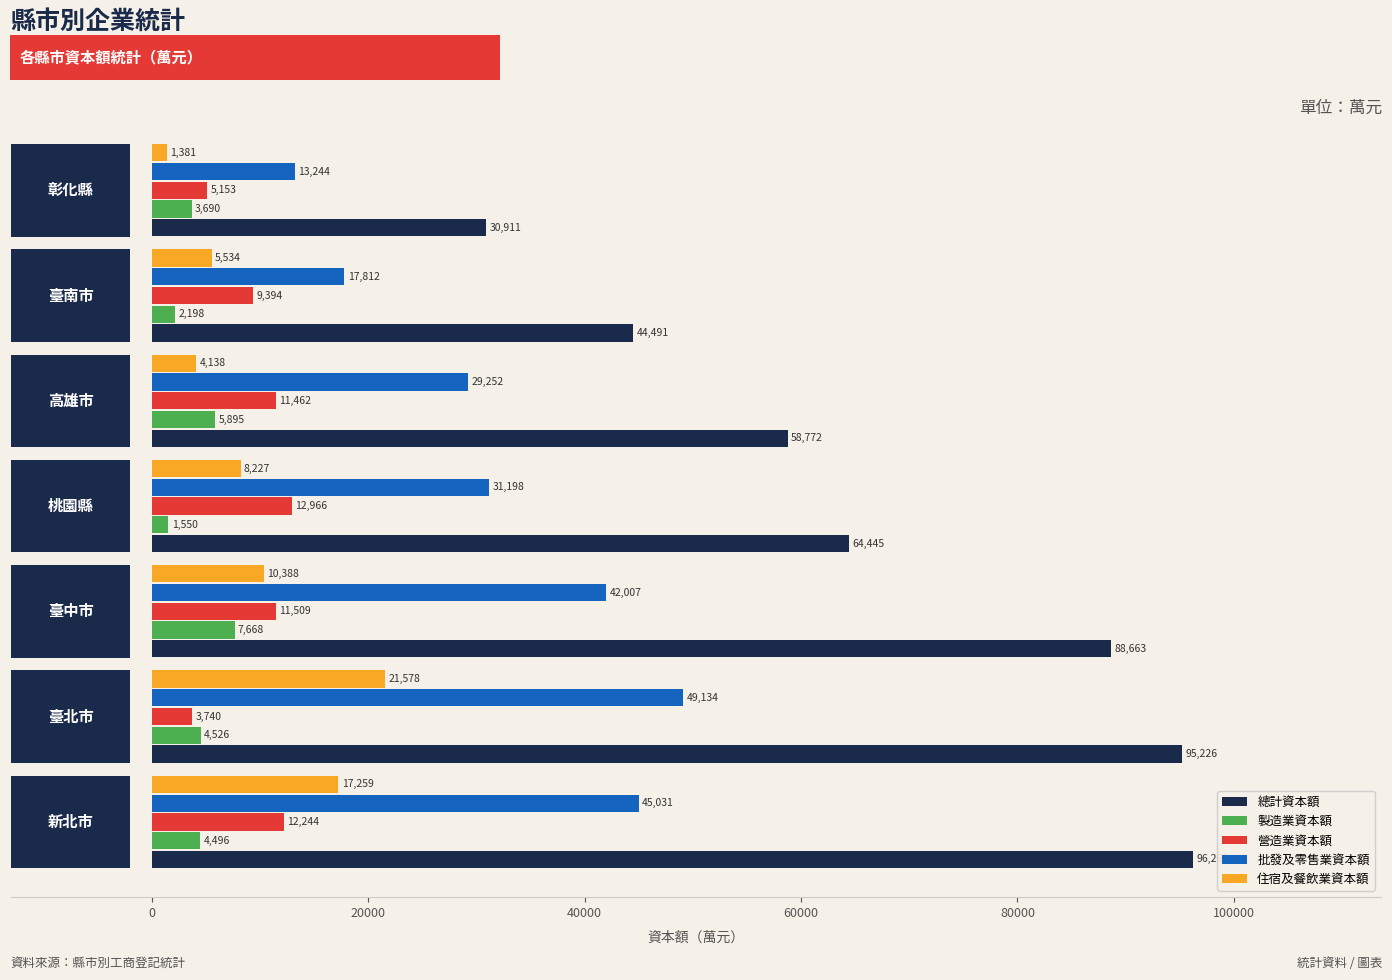

What is the maximum value shown in the chart?

96262